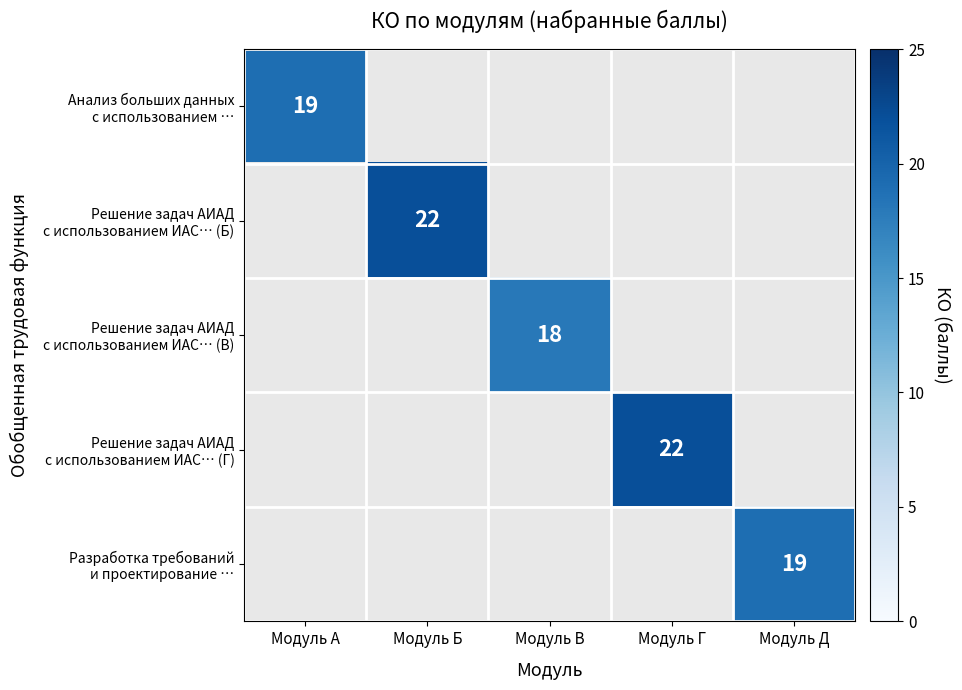

Which label corresponds to the largest value in the chart?

Модуль Б